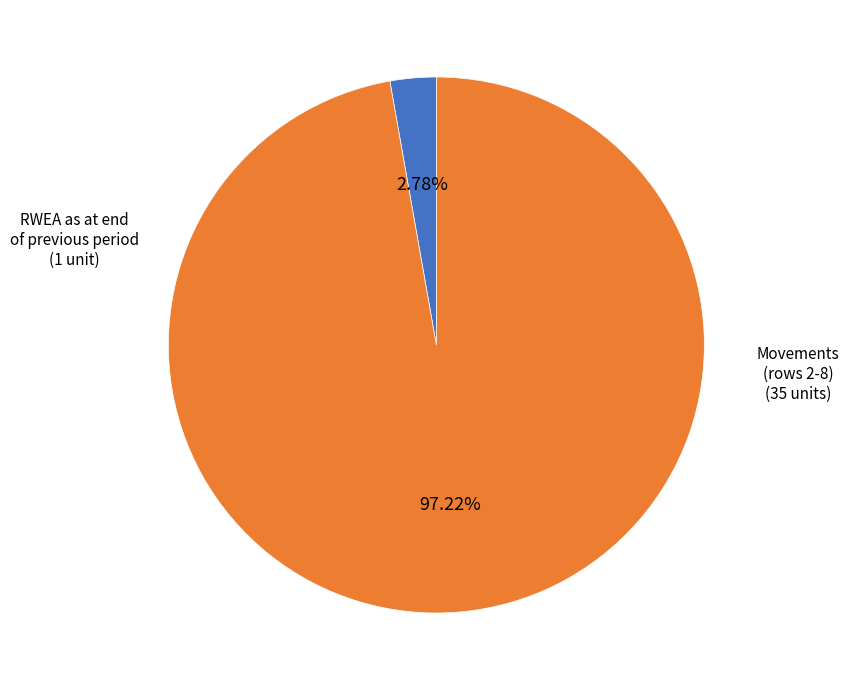

Does any single category account for the majority?

Yes